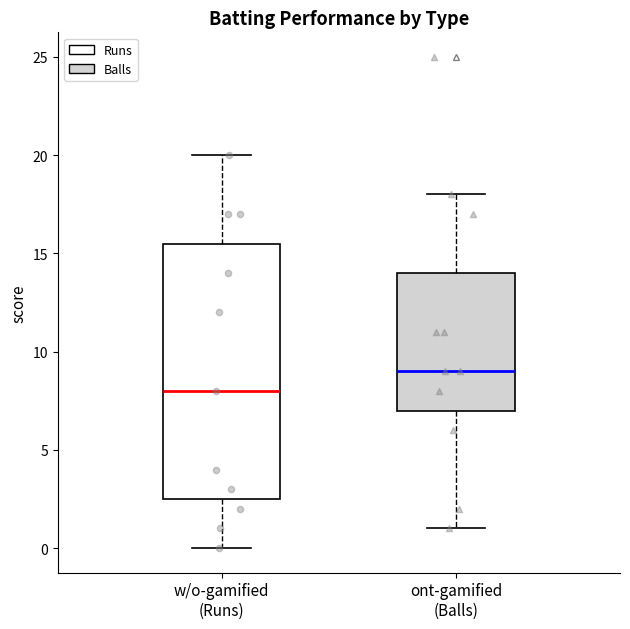

Reading left to right, read every box against the y-axis: the position of its median line, the range the box covers, and the ends of its whiskers. The values are not printed on the chart, so give them approximately, as read against the axis.

w/o-gamified (Runs): median 8.0, box 2.5 to 15.5, whiskers 0.0 to 20.0
ont-gamified (Balls): median 9.0, box 7.0 to 14.0, whiskers 1.0 to 18.0